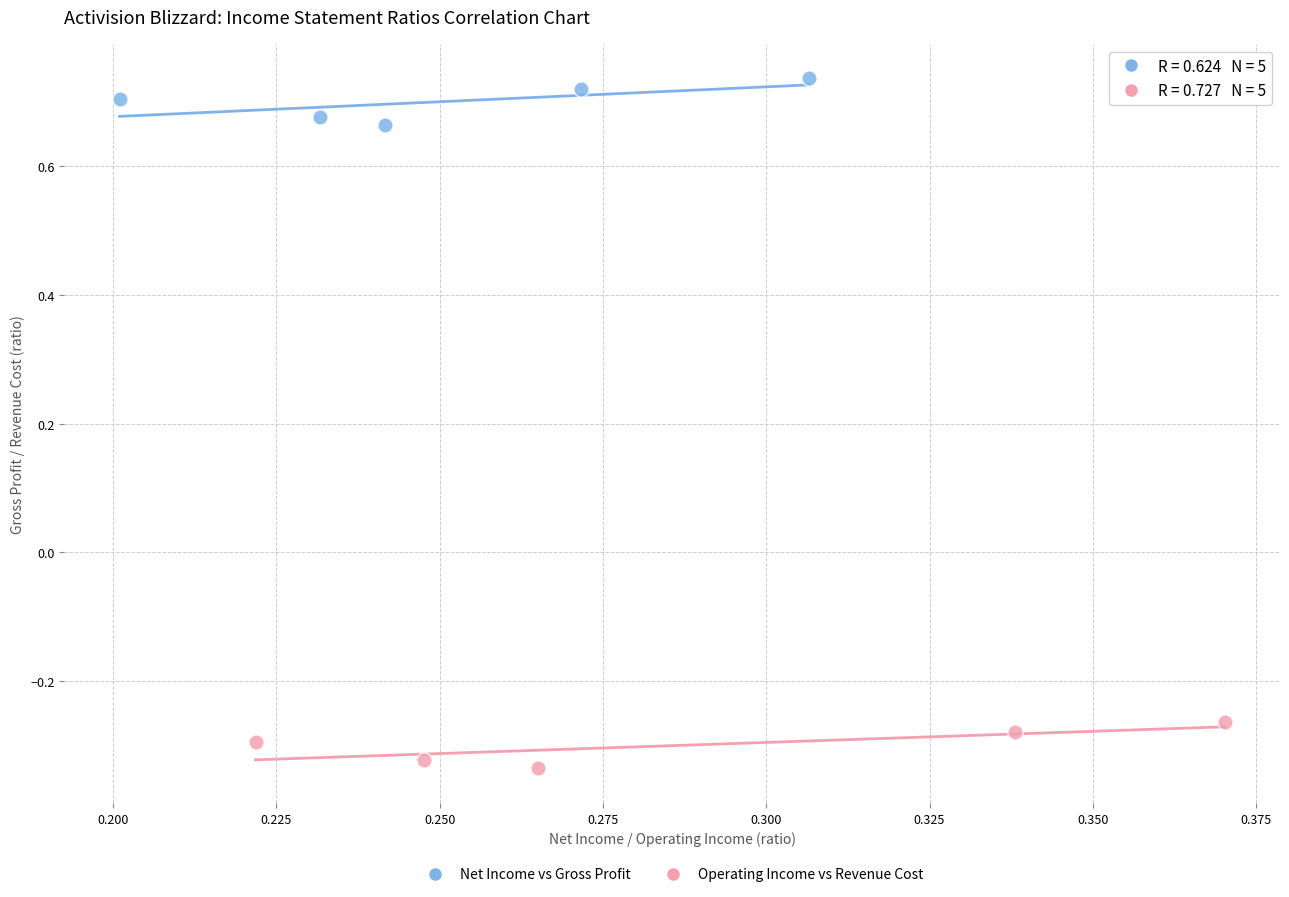

Which series contains the highest Y value?

Net Income vs Gross Profit